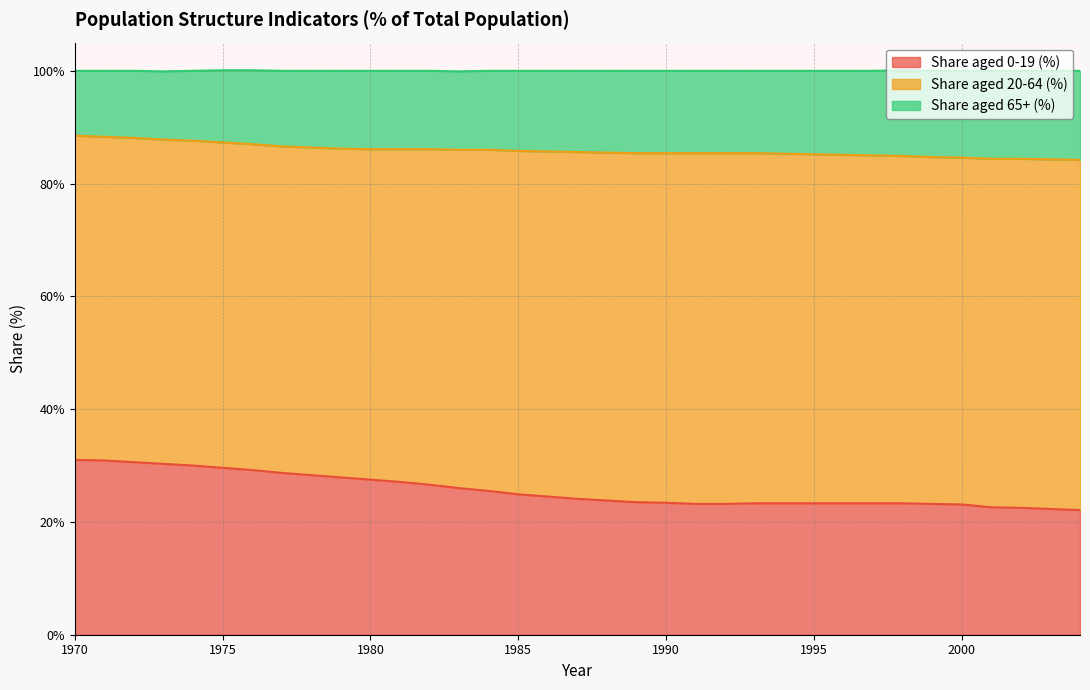

Which category has the lowest value across all series?

2004